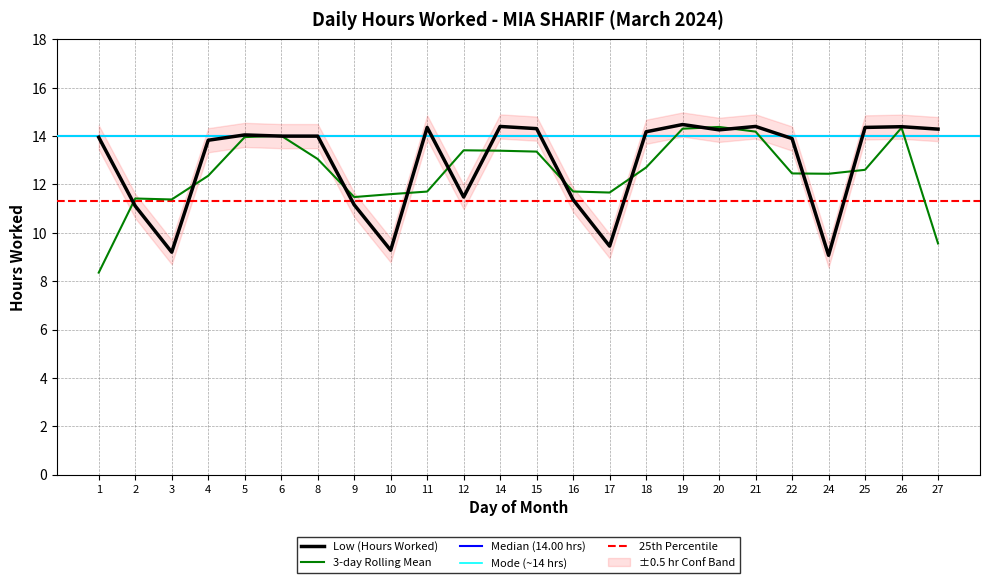

List the labels in order of value, largest first.

19, 14, 21, 26, 11, 25, 15, 27, 20, 18, 5, 6, 8, 1, 22, 4, 12, 16, 9, 2, 17, 10, 3, 24